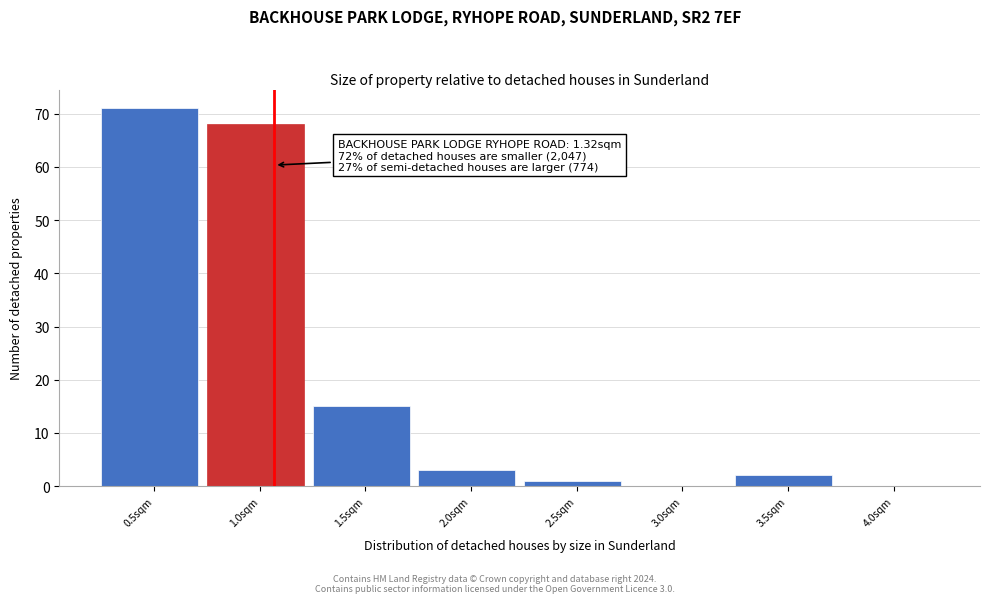

Reading left to right, extract all data points from this chart.

0.5sqm=71	1.0sqm=68	1.5sqm=15	2.0sqm=3	2.5sqm=1	3.0sqm=0	3.5sqm=2	4.0sqm=0